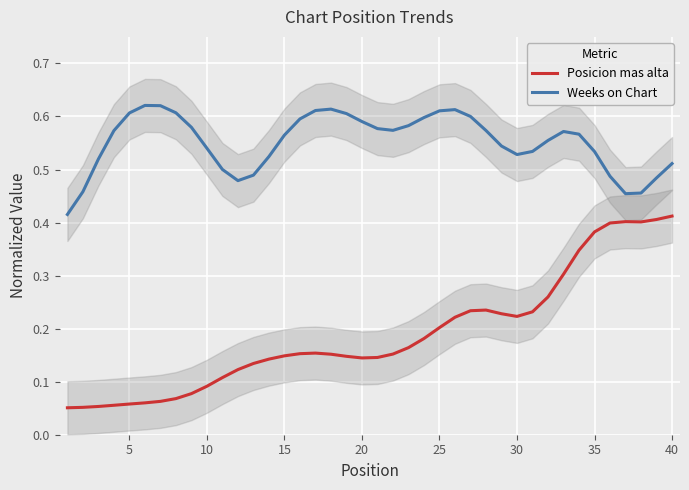

True or false: Weeks on Chart and Posicion mas alta cross at least once.

False